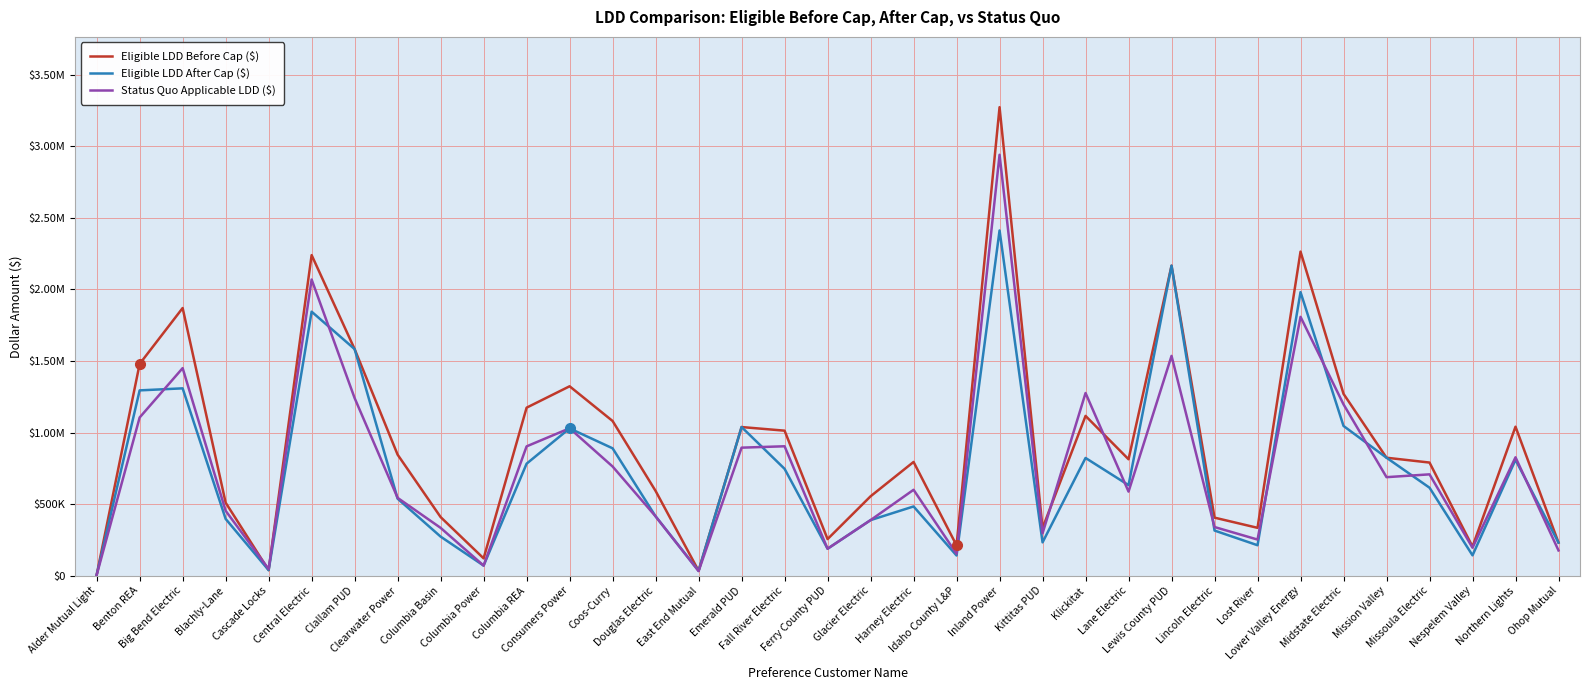

What is the lowest value of the Eligible LDD Before Cap ($) series?

5256.6